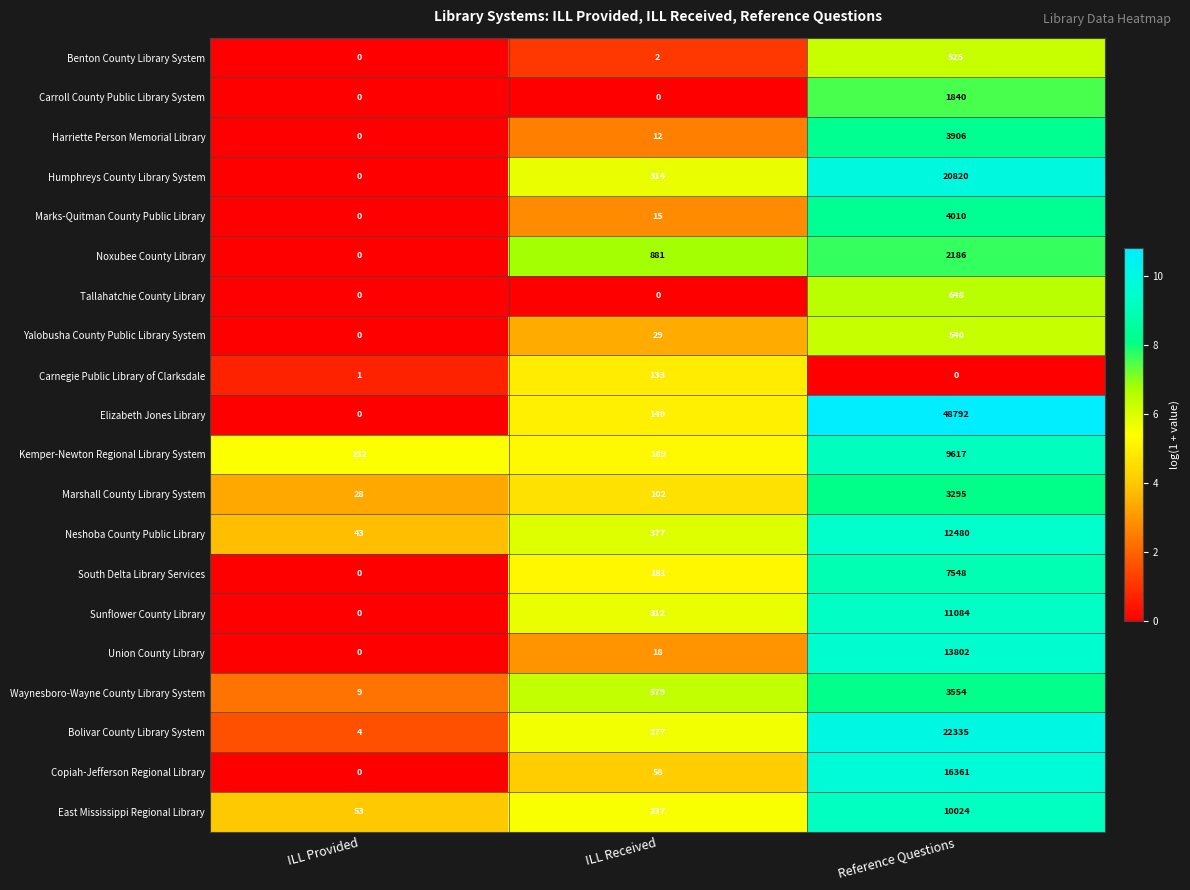

Which series changed the most between ILL Provided and Reference Questions?

Elizabeth Jones Library